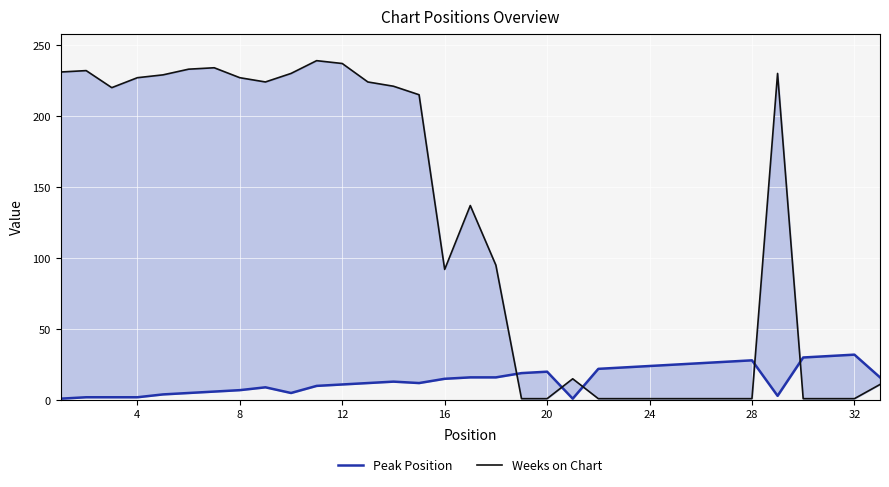

In Peak Position, how many points are lower than both neighbors (excluding endpoints)?

4